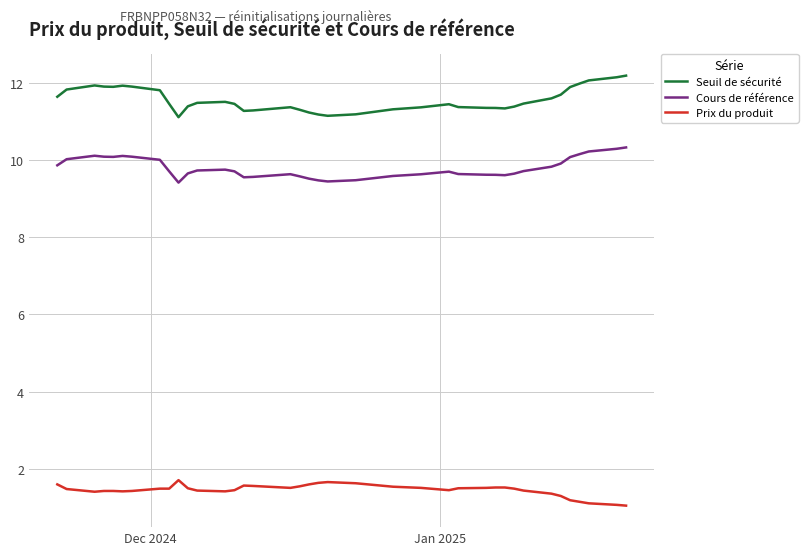

What is the minimum value shown in the chart?

1.1